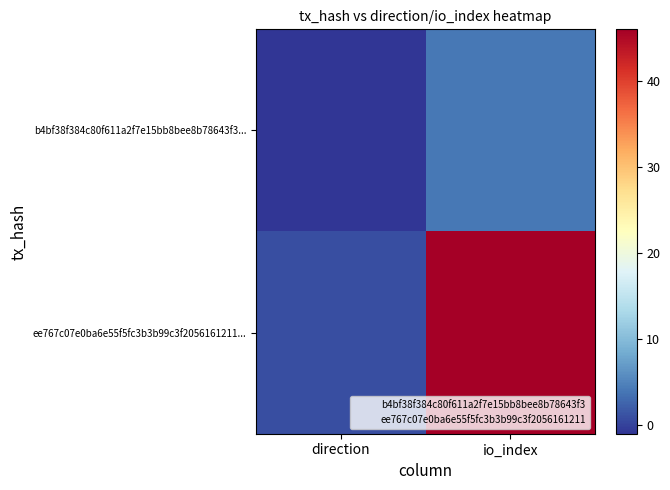

What is the spread (max minus min) of values at direction?

2